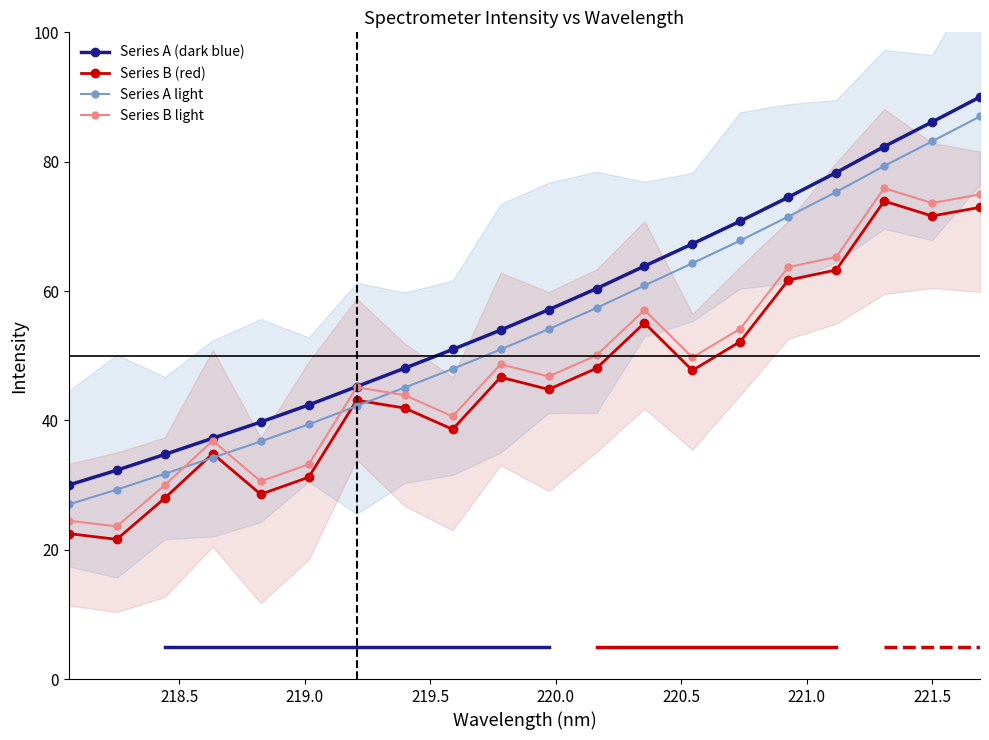

True or false: Series A (dark blue) and Series A light cross at least once.

False